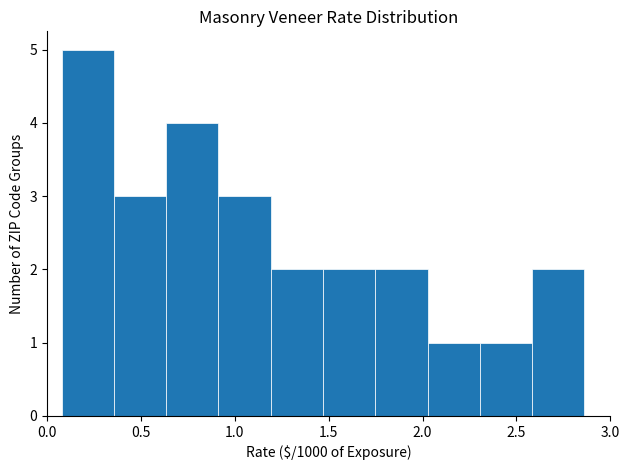

Reading left to right, list every bar in this chart as the range it spans on the x-axis followed by its height. Neither the bar edges nor the heights are printed on the chart, so give them approximately, as read against the axes.

0.10 to 0.35: 5
0.35 to 0.65: 3
0.65 to 0.90: 4
0.90 to 1.20: 3
1.20 to 1.45: 2
1.45 to 1.75: 2
1.75 to 2.05: 2
2.05 to 2.30: 1
2.30 to 2.60: 1
2.60 to 2.85: 2